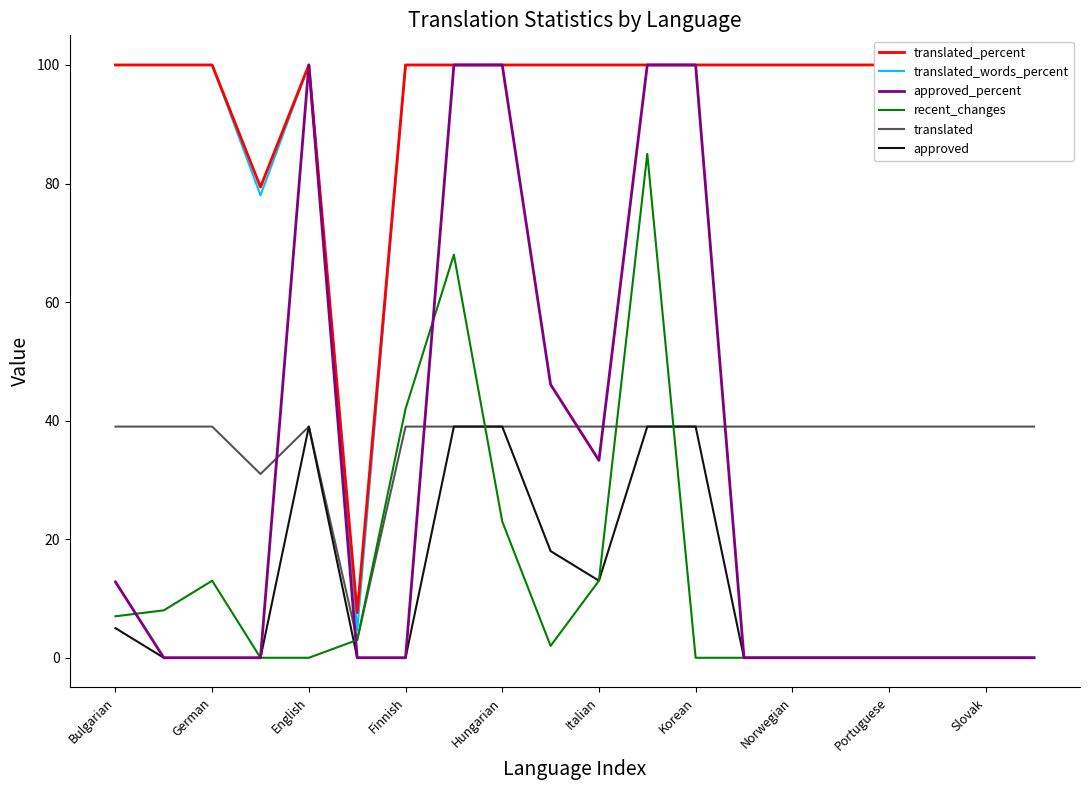

How many lines are shown in the chart?

6